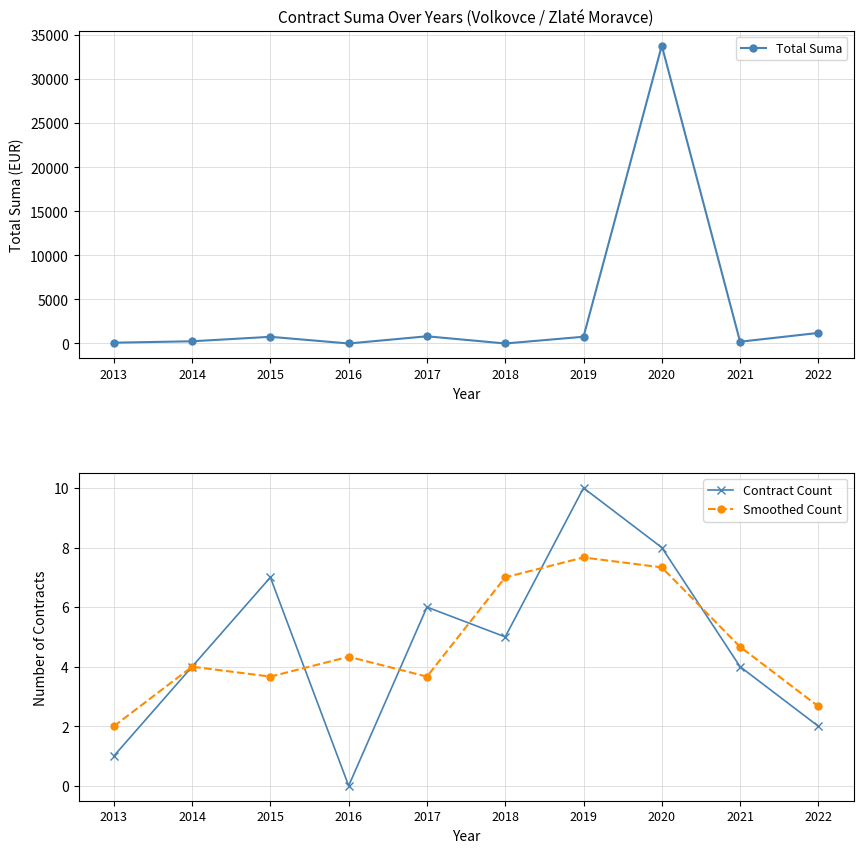

In Smoothed Count, how many points are higher than both neighbors (excluding endpoints)?

3